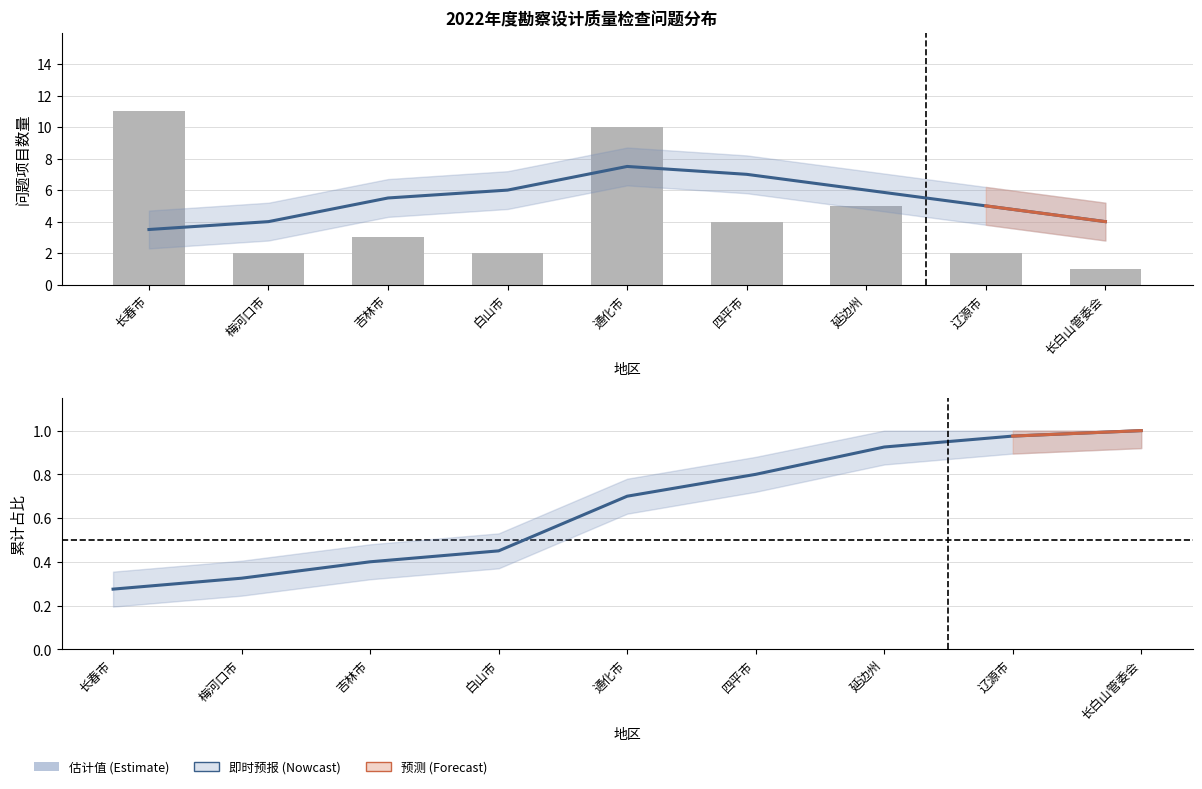

What is the ratio of the value at 白山市 to the value at 四平市?

0.5